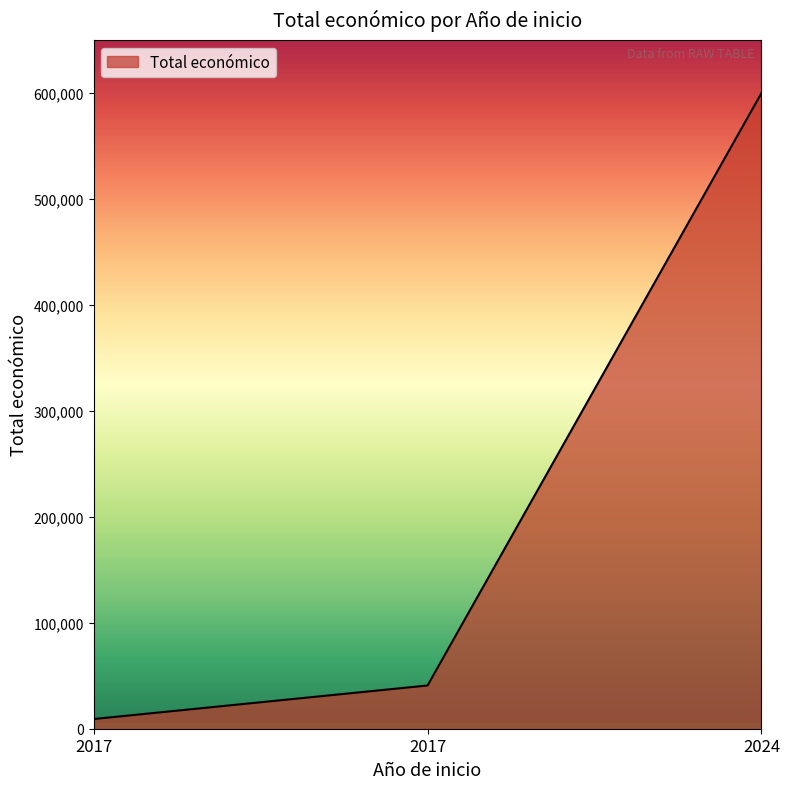

Rank the categories by value from highest to lowest.

2024, 2017, 2017